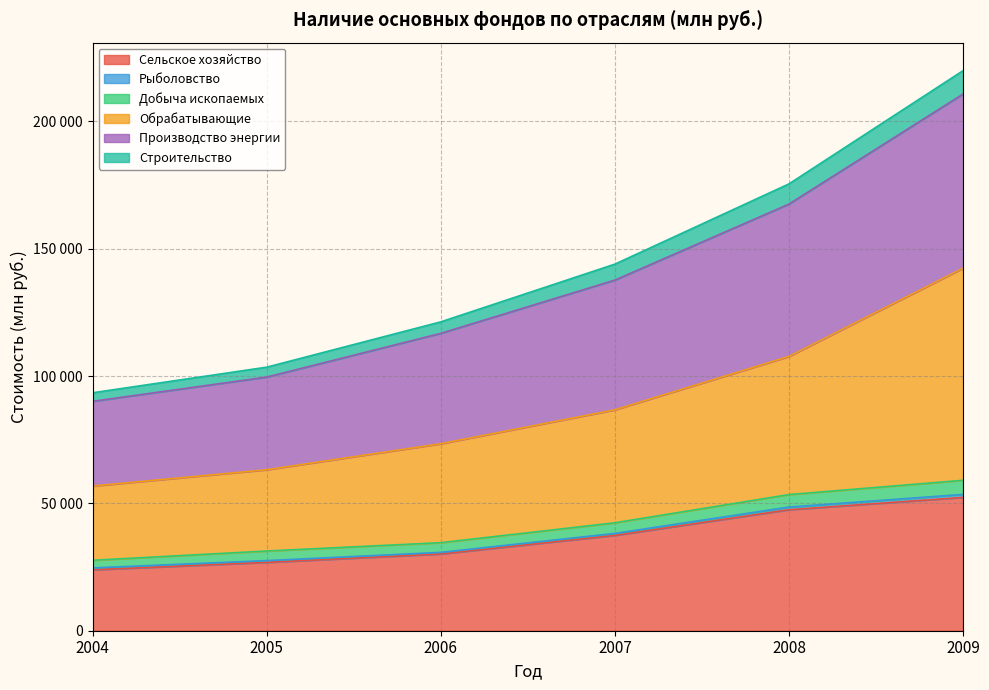

At which category is the sum across all series the highest?

2009